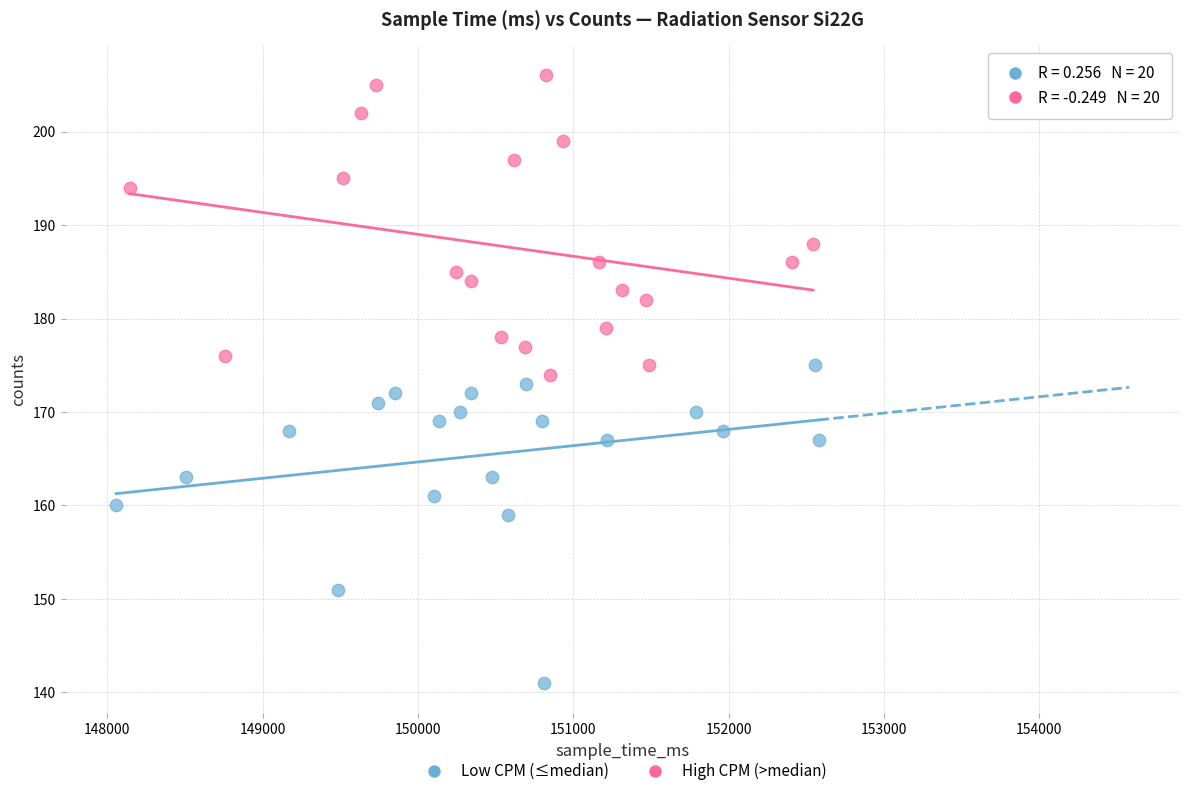

Which series reaches the maximum Y coordinate?

High CPM (>median)